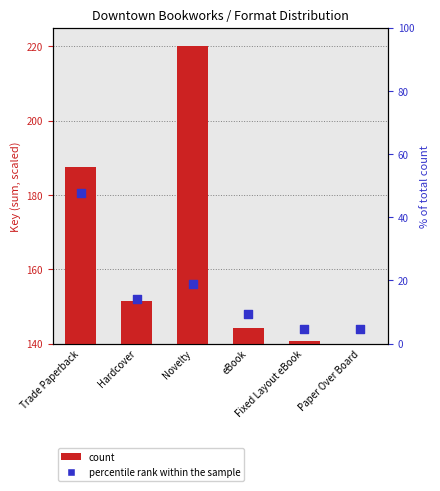

What is the change in value from eBook to Paper Over Board?

-4.8